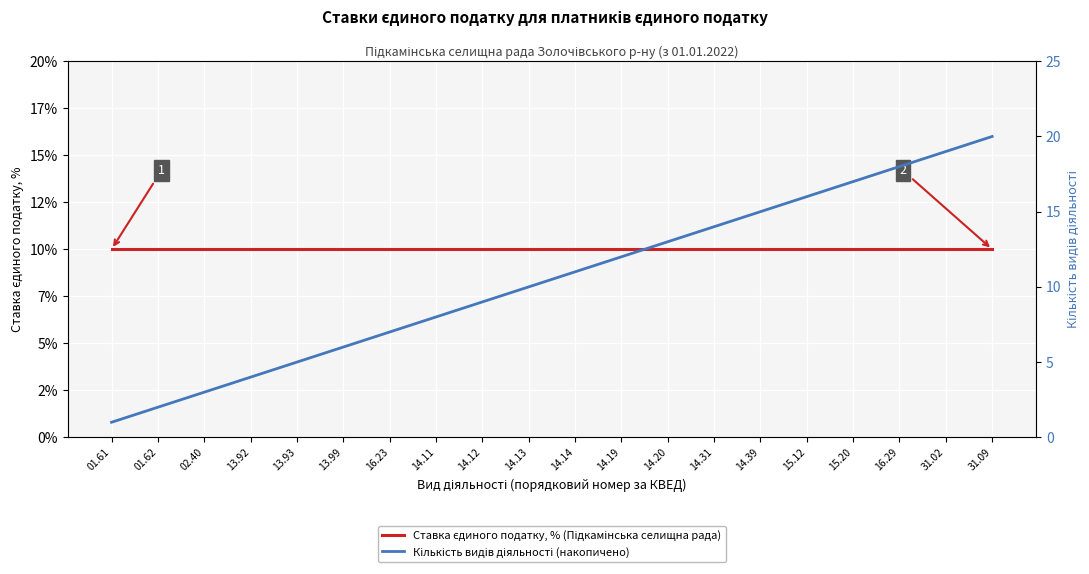

Reading left to right, what are all the values shown in this chart?

Ставка єдиного податку, % (Підкамінська селищна рада): 01.61=10	01.62=10	02.40=10	13.92=10	13.93=10	13.99=10	16.23=10	14.11=10	14.12=10	14.13=10	14.14=10	14.19=10	14.20=10	14.31=10	14.39=10	15.12=10	15.20=10	16.29=10	31.02=10	31.09=10
Кількість видів діяльності (накопичено): 01.61=1	01.62=2	02.40=3	13.92=4	13.93=5	13.99=6	16.23=7	14.11=8	14.12=9	14.13=10	14.14=11	14.19=12	14.20=13	14.31=14	14.39=15	15.12=16	15.20=17	16.29=18	31.02=19	31.09=20